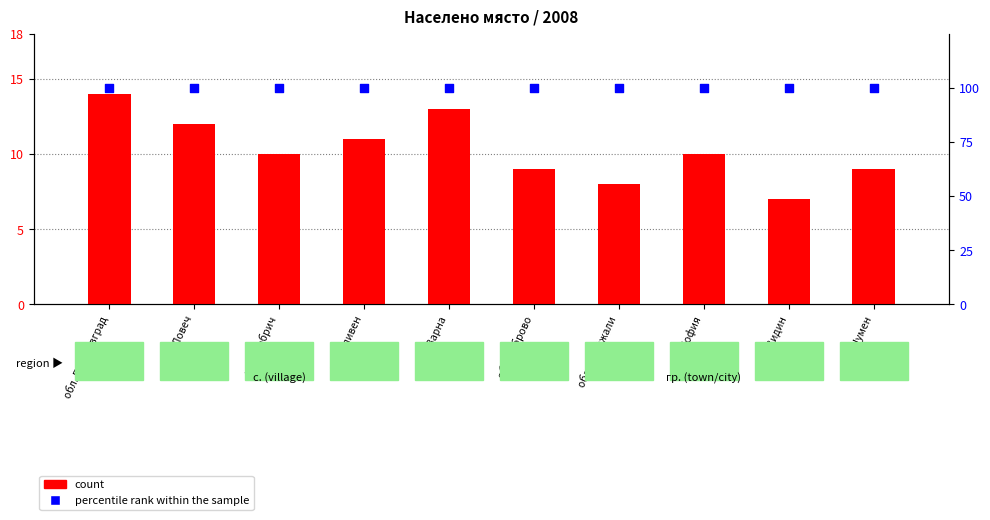

What is the total value across all series at обл. София?

110